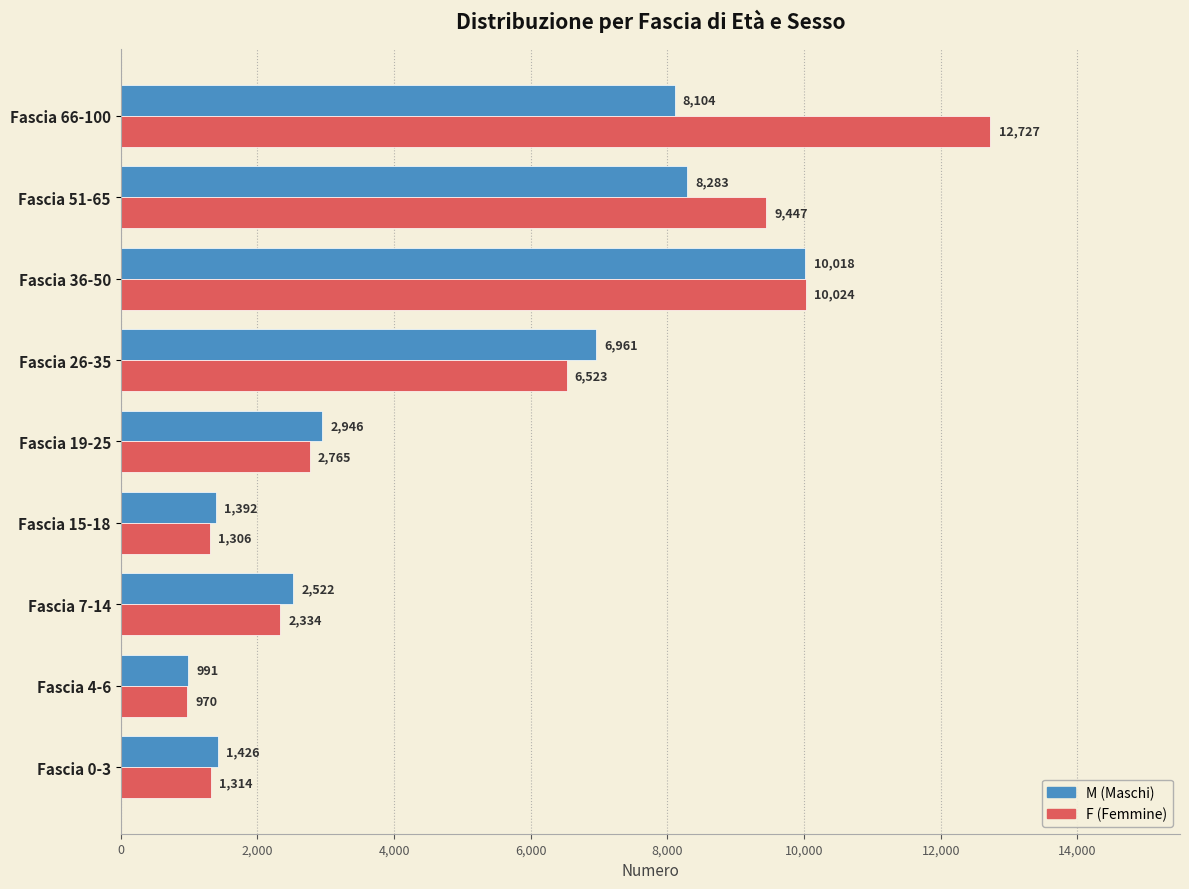

At which category is the sum across all series the highest?

Fascia 66-100